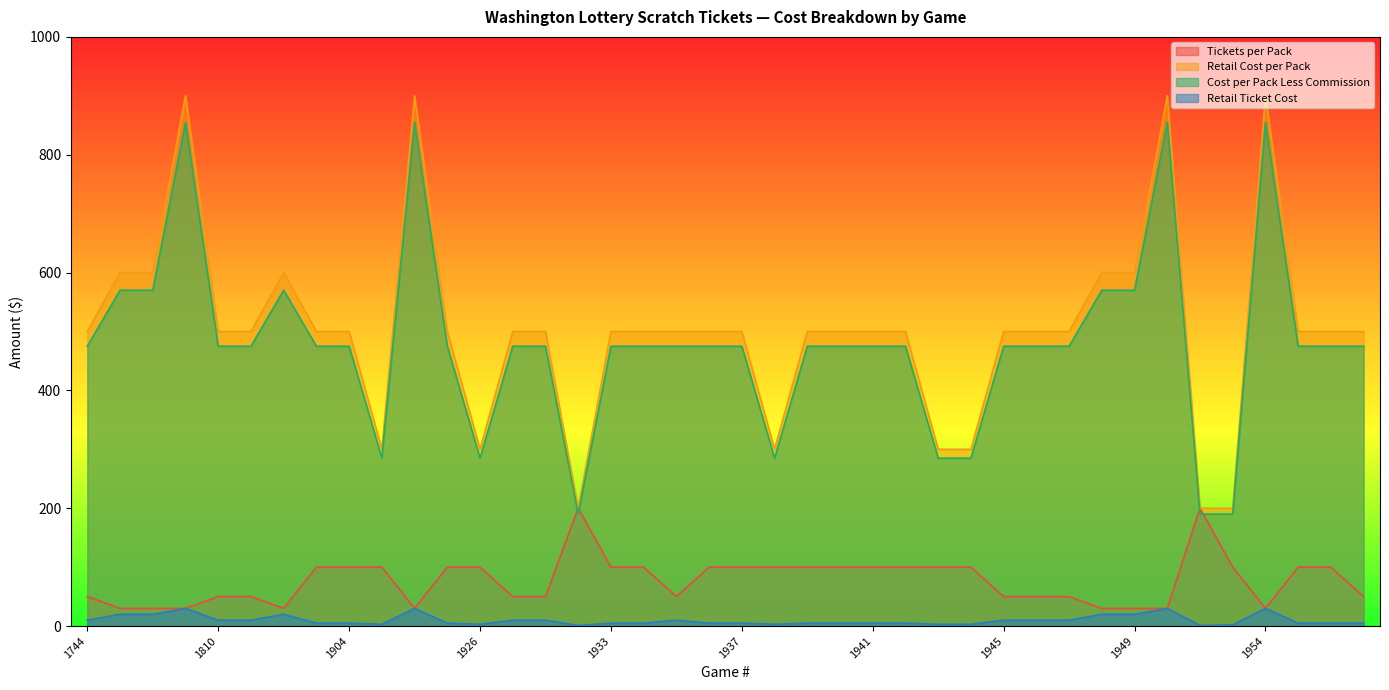

Rank the series by their maximum value, from lowest to highest.

Retail Ticket Cost, Tickets per Pack, Cost per Pack Less Commission, Retail Cost per Pack